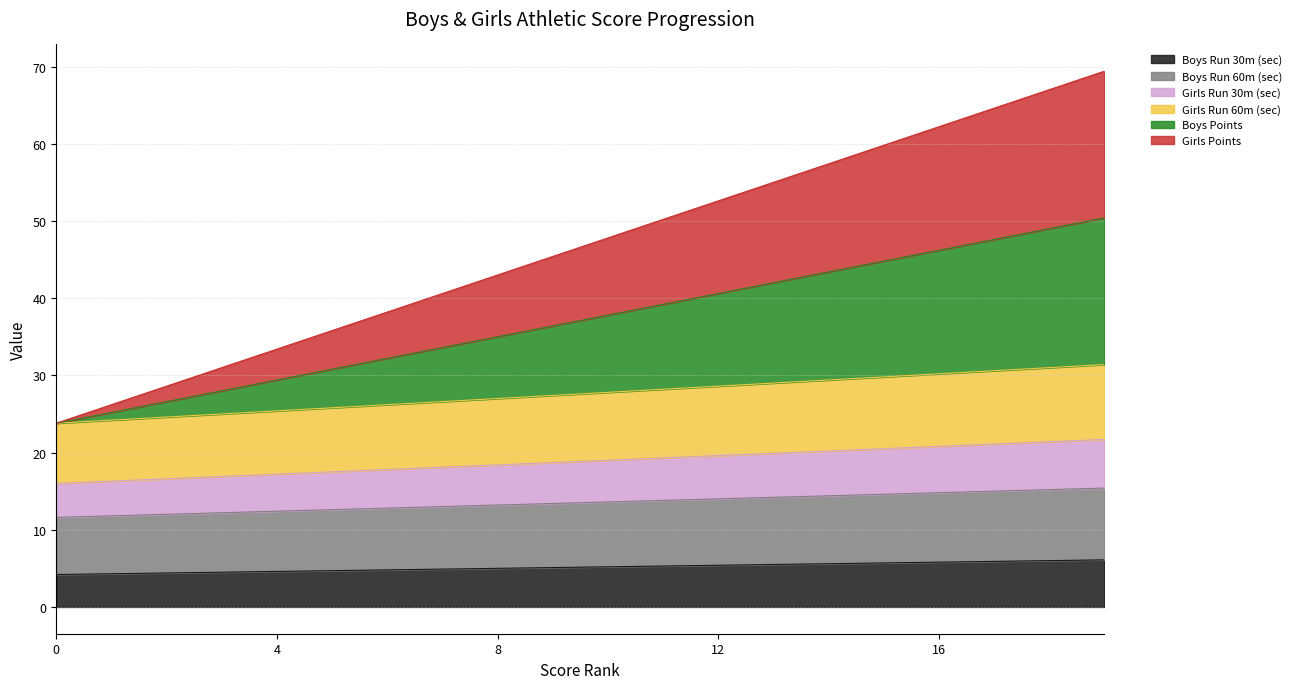

Is it true that Girls Run 30m (sec) equals 24.5 at 7?

False